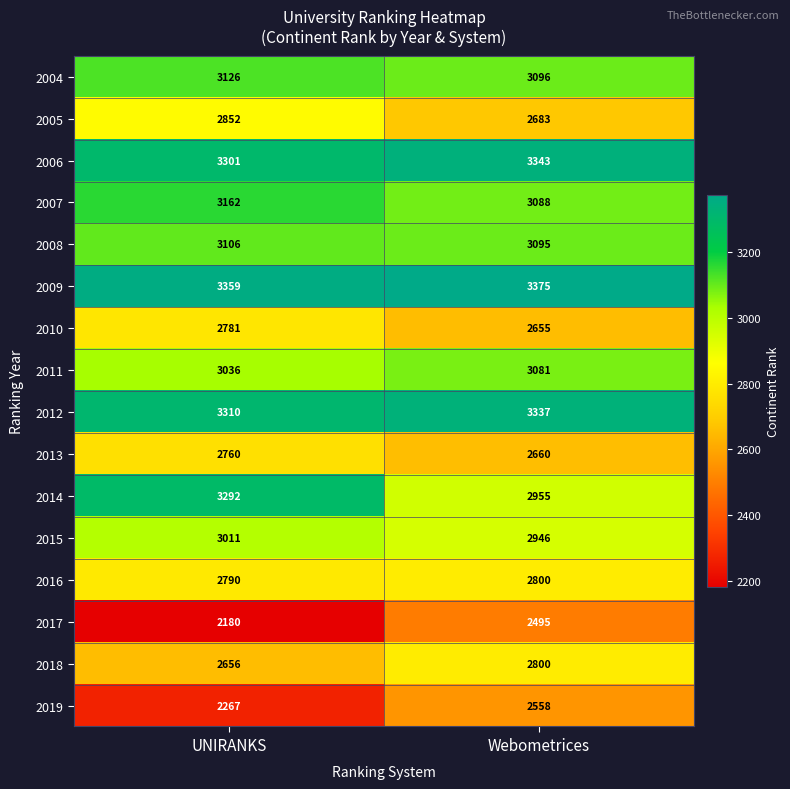

What is the greatest value displayed?

3375